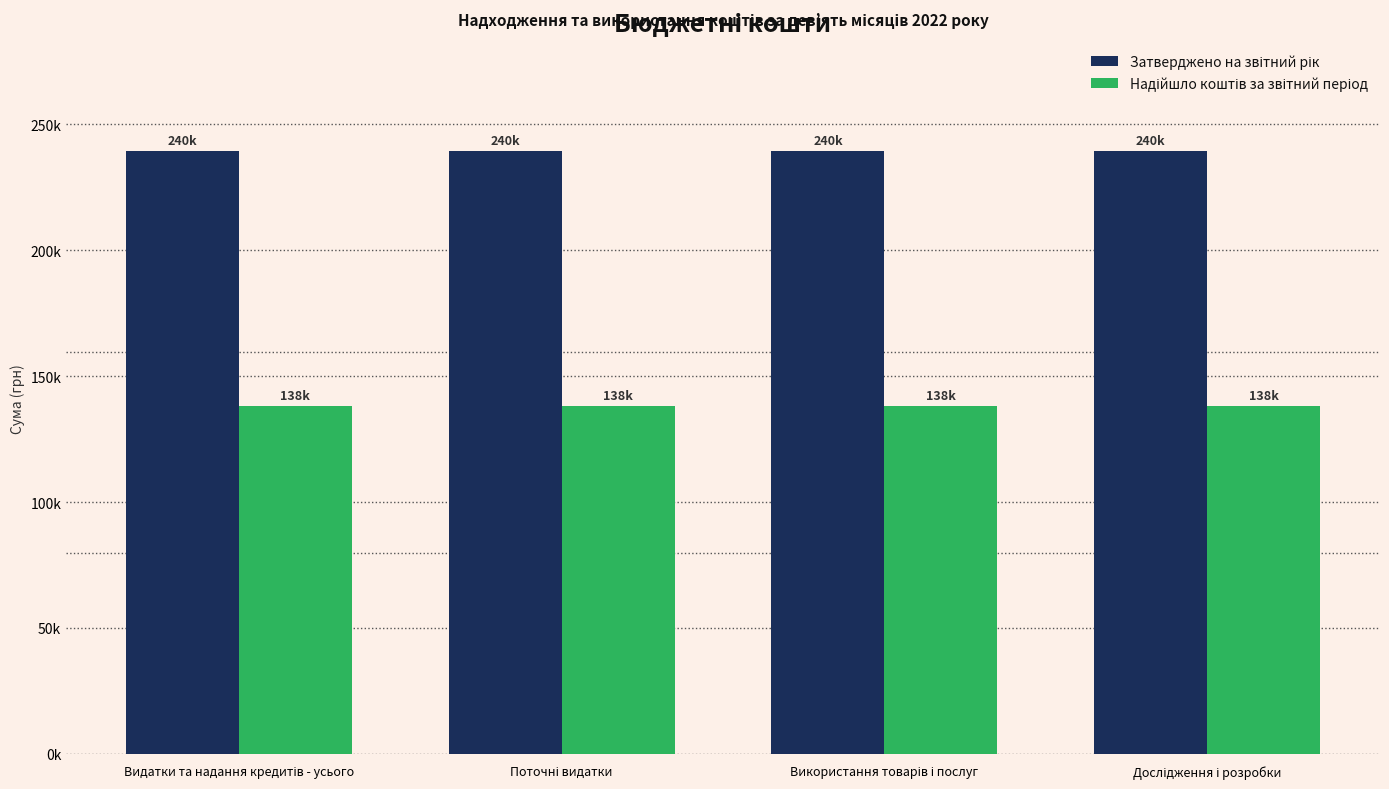

At which category does the chart reach its minimum across all series?

Видатки та надання кредитів - усього